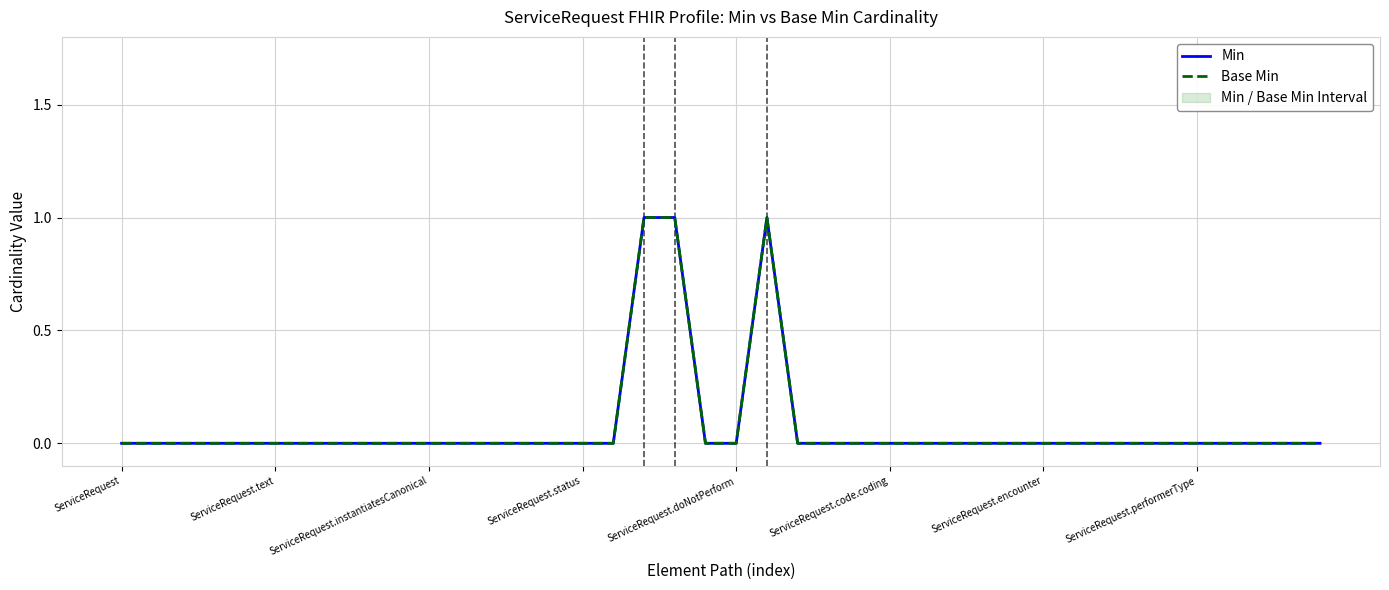

What is the sum of all Base Min values?

3